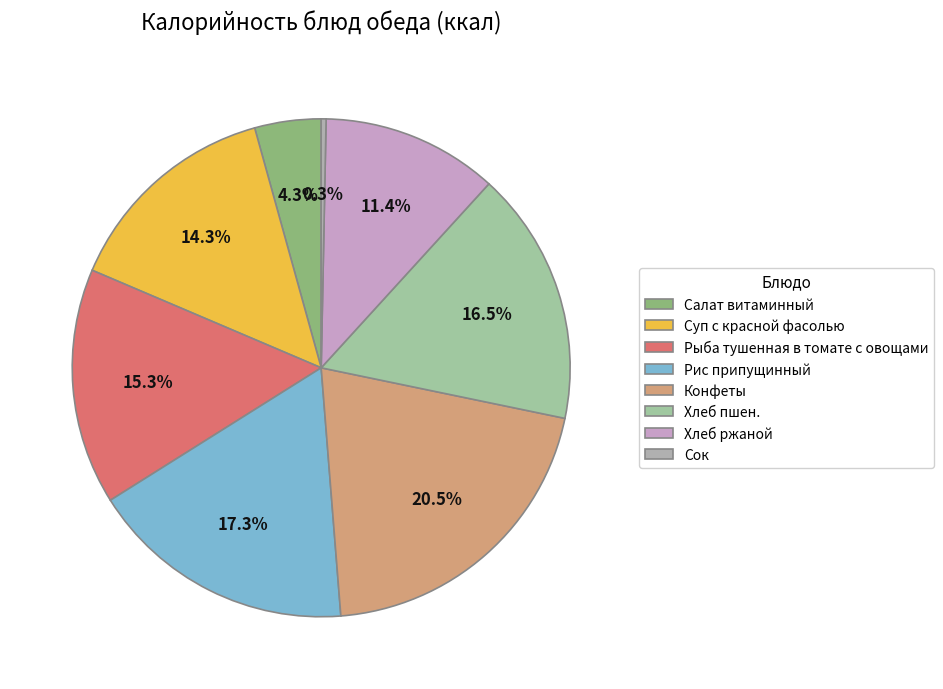

To the nearest percent, what portion does Салат витаминный represent?

4%